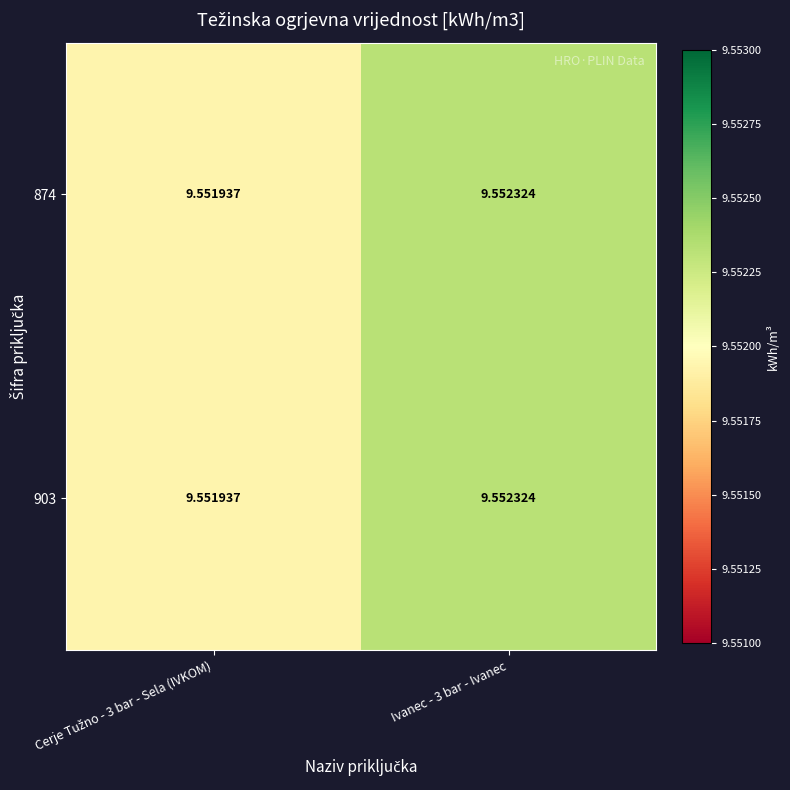

How many categories are shown in the chart?

2